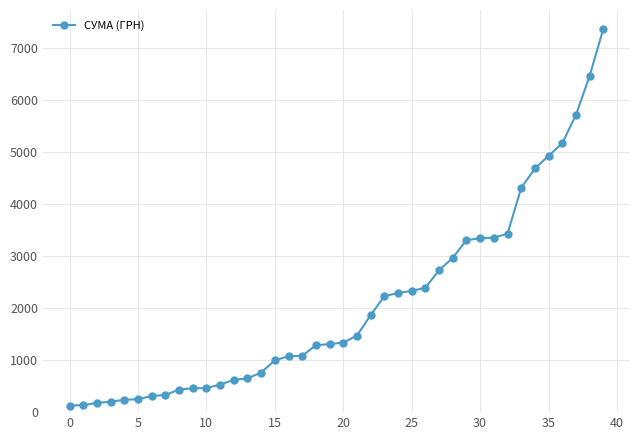

What is the difference between the maximum and minimum values?

7249.8